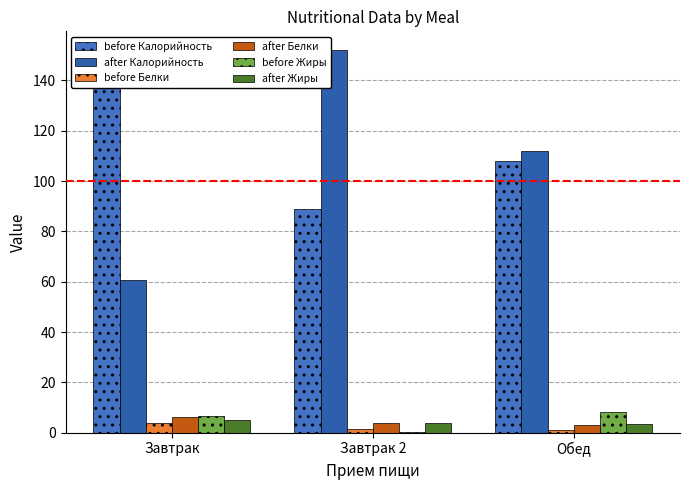

Which category has the lowest value in the before Калорийность series?

Завтрак 2